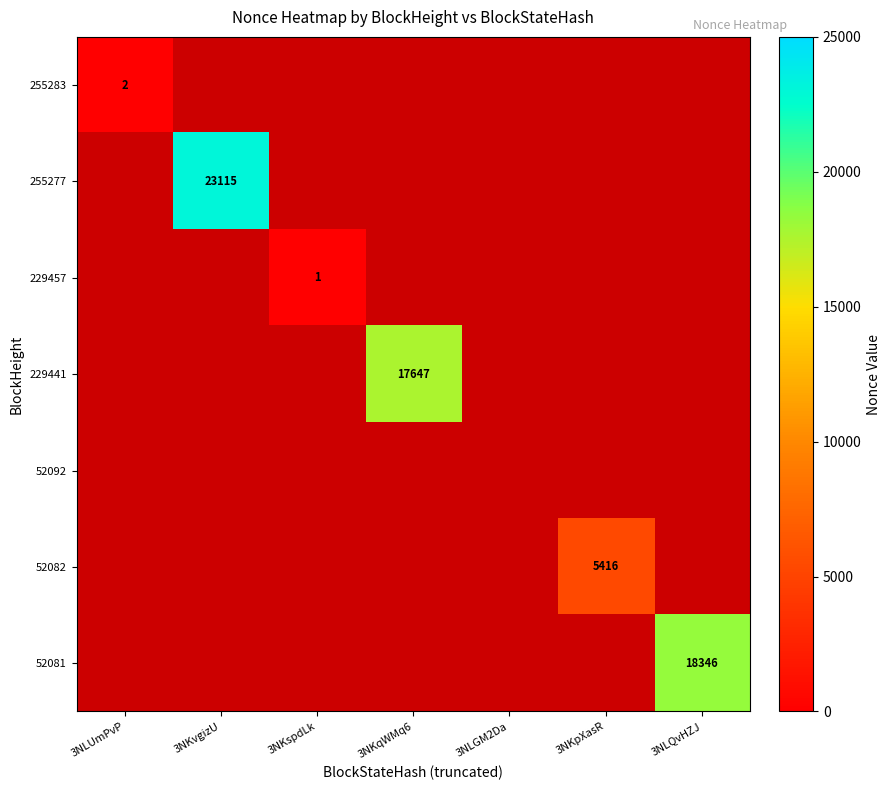

At which label does 255283 reach its peak?

3NLUmPvP